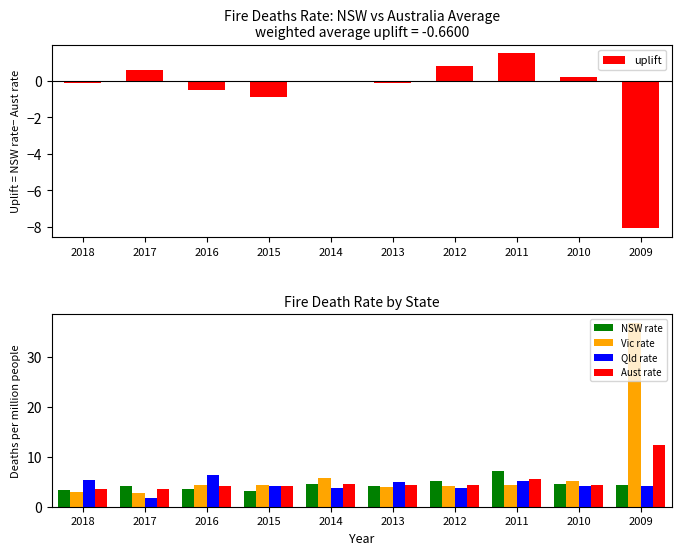

Reading right to left, list all the values displayed in this chart.

uplift: -8.1	0.2	1.5	0.8	-0.1	0.0	-0.9	-0.5	0.6	-0.1
NSW rate: 4.3	4.6	7.1	5.2	4.2	4.5	3.2	3.6	4.2	3.4
Vic rate: 36.7	5.1	4.3	4.1	4.0	5.8	4.3	4.4	2.7	2.9
Qld rate: 4.2	4.1	5.1	3.7	4.9	3.8	4.2	6.4	1.8	5.4
Aust rate: 12.4	4.4	5.6	4.4	4.3	4.5	4.1	4.1	3.6	3.5